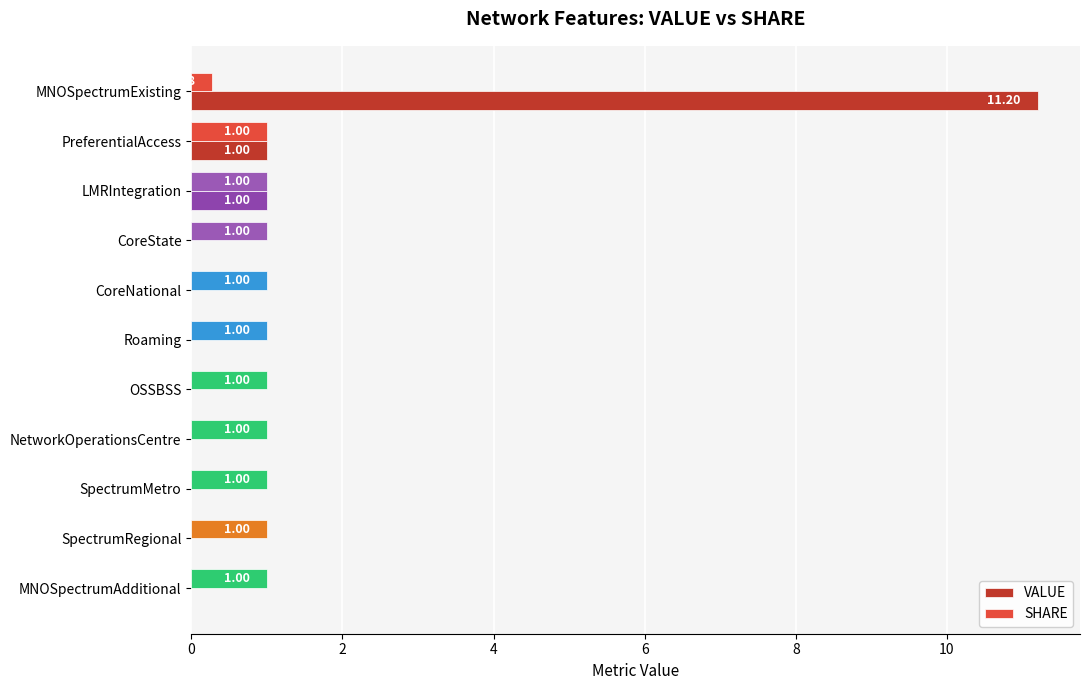

What is the sum of all SHARE values?

10.3